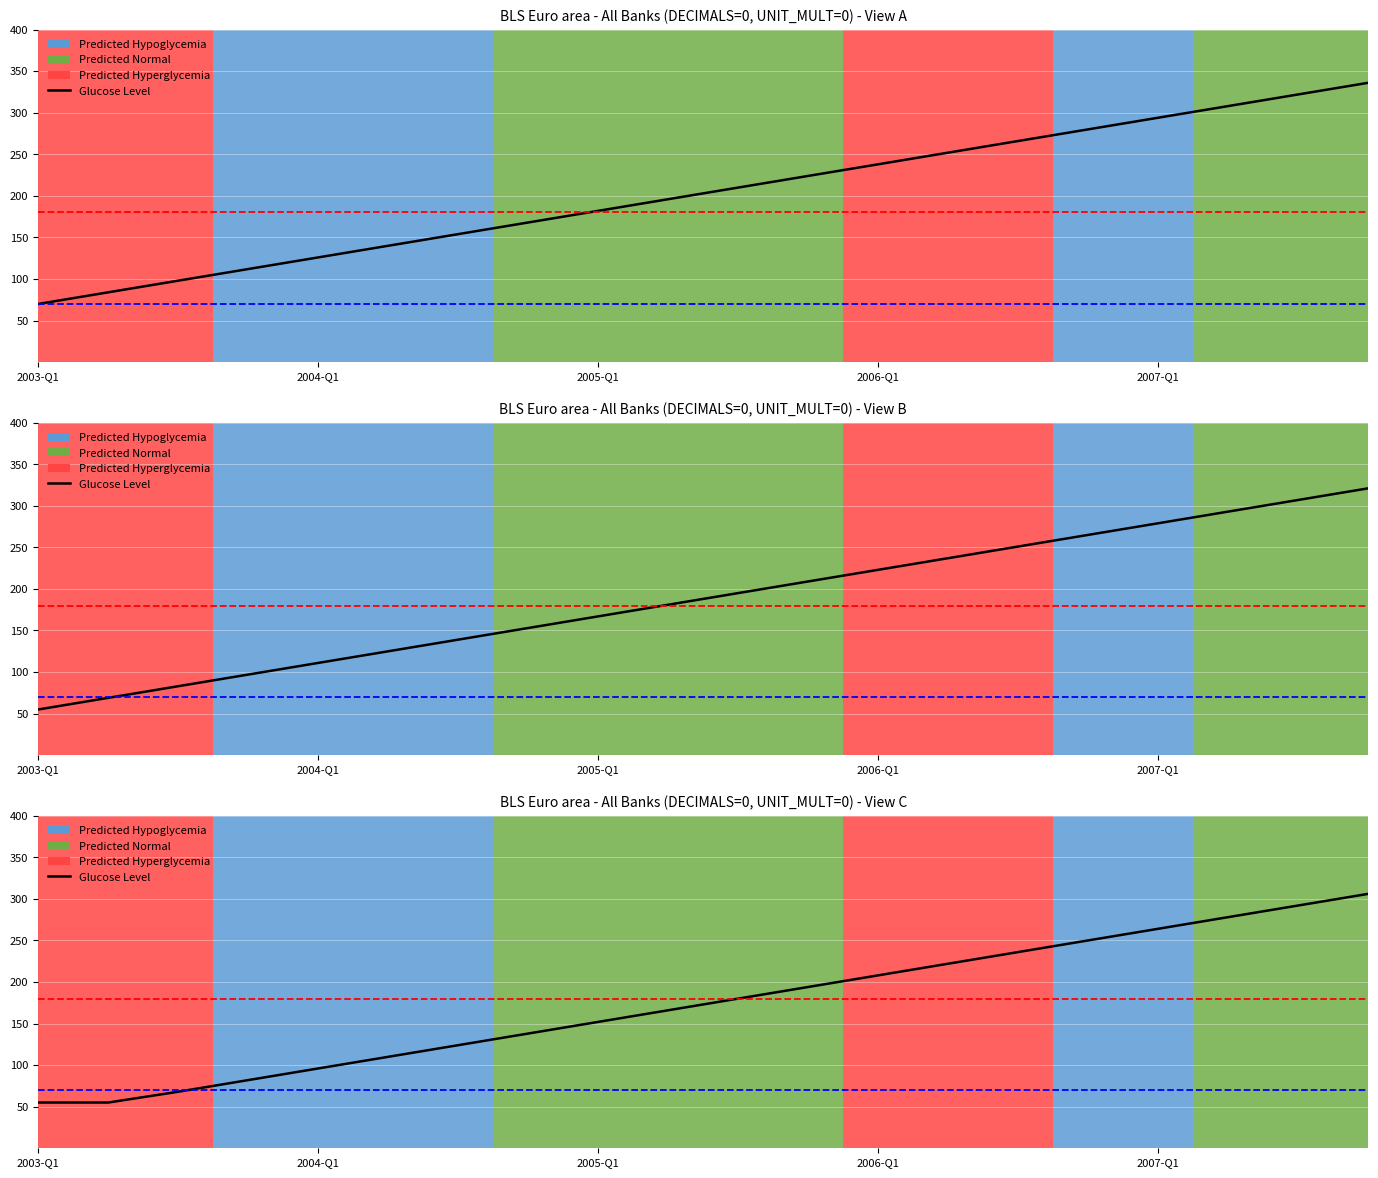

Rank the categories by value from lowest to highest.

2003-Q1, 2004-Q1, 2005-Q1, 2006-Q1, 2007-Q1, 5, 6, 7, 8, 9, 10, 11, 12, 13, 14, 15, 16, 17, 18, 19